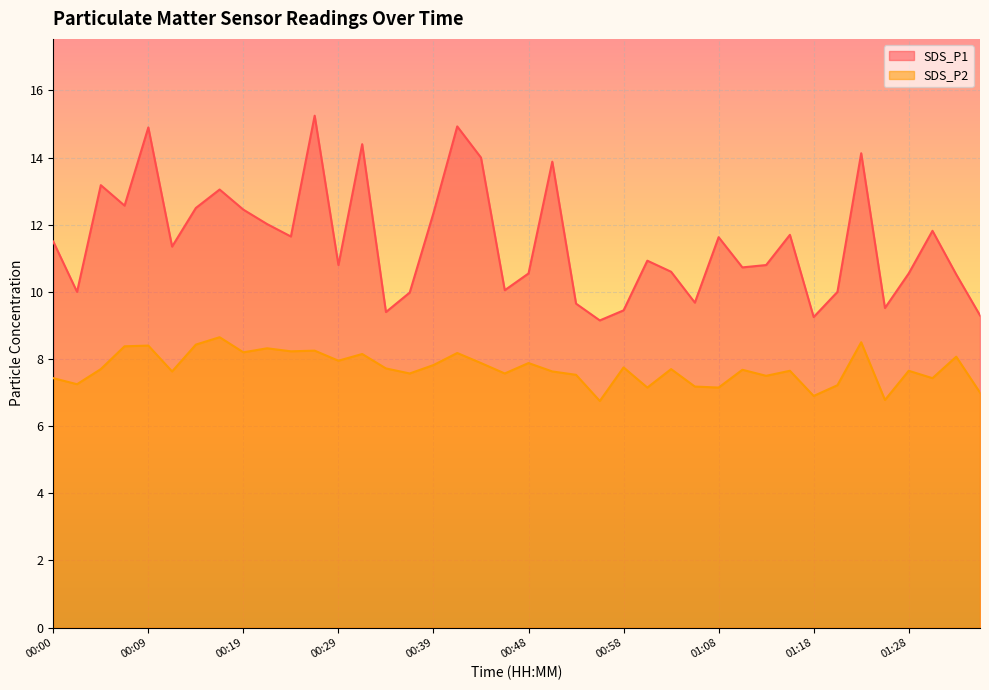

How many data points in SDS_P1 are less than 11?

20